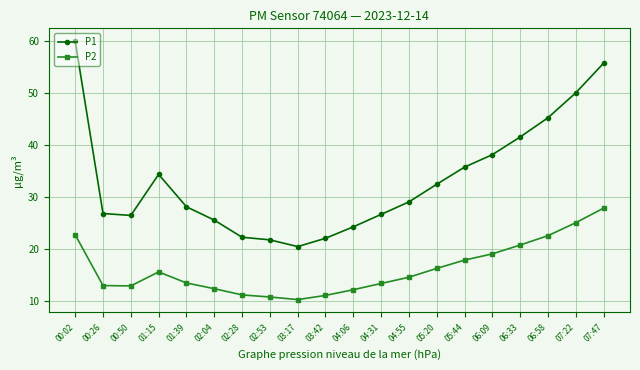

What is the sum of all P2 values?

323.5